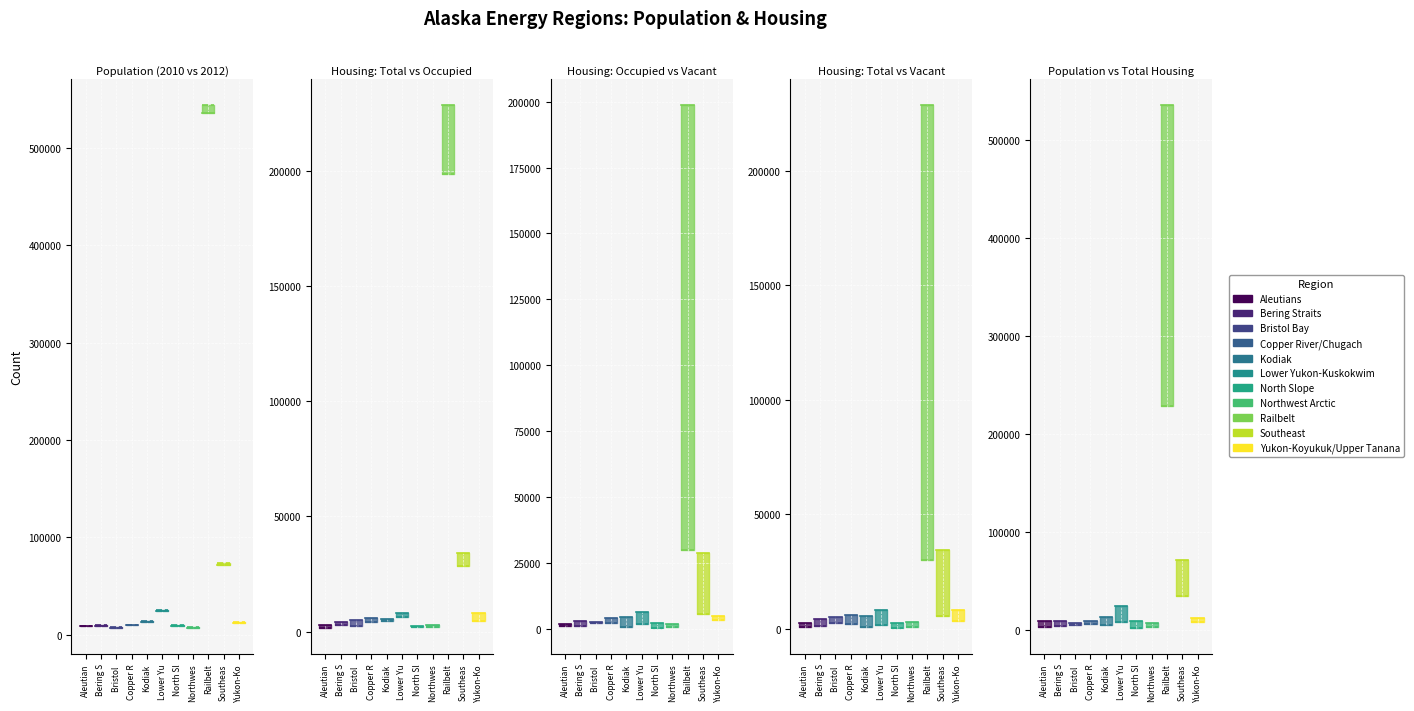

What is the total value across all series at Bering S?

17420